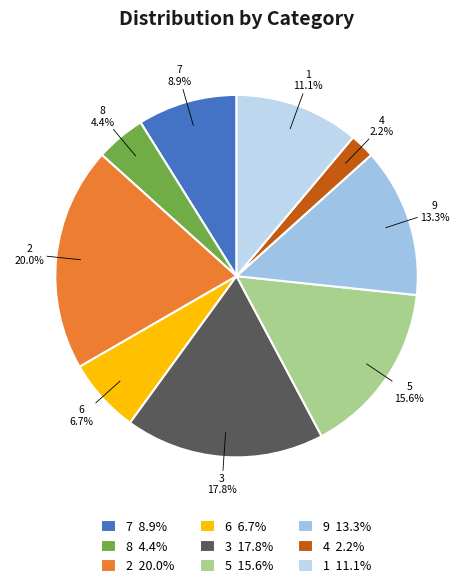

Rank the categories by value from highest to lowest.

2, 3, 5, 9, 1, 7, 6, 8, 4